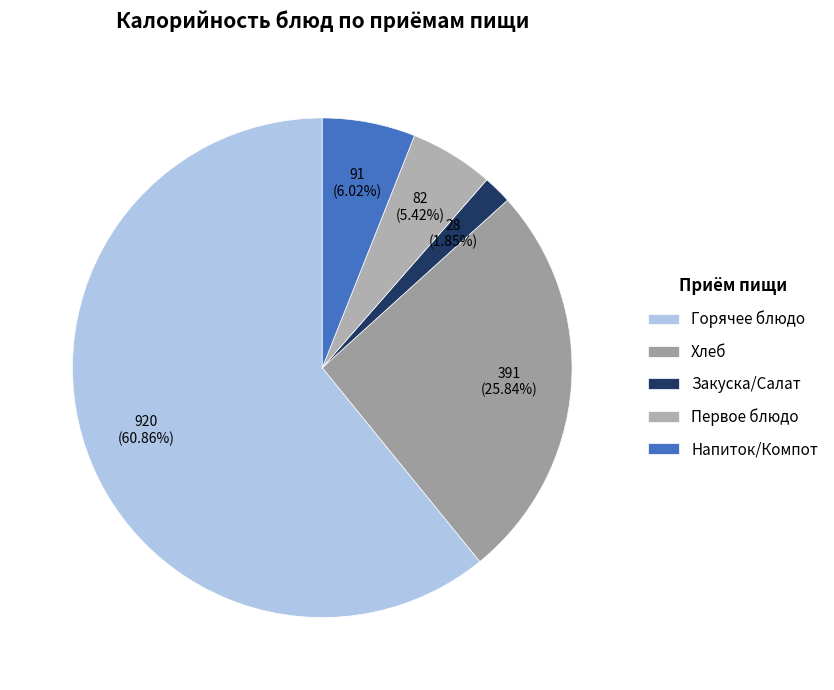

Which slice is the largest?

Горячее блюдо